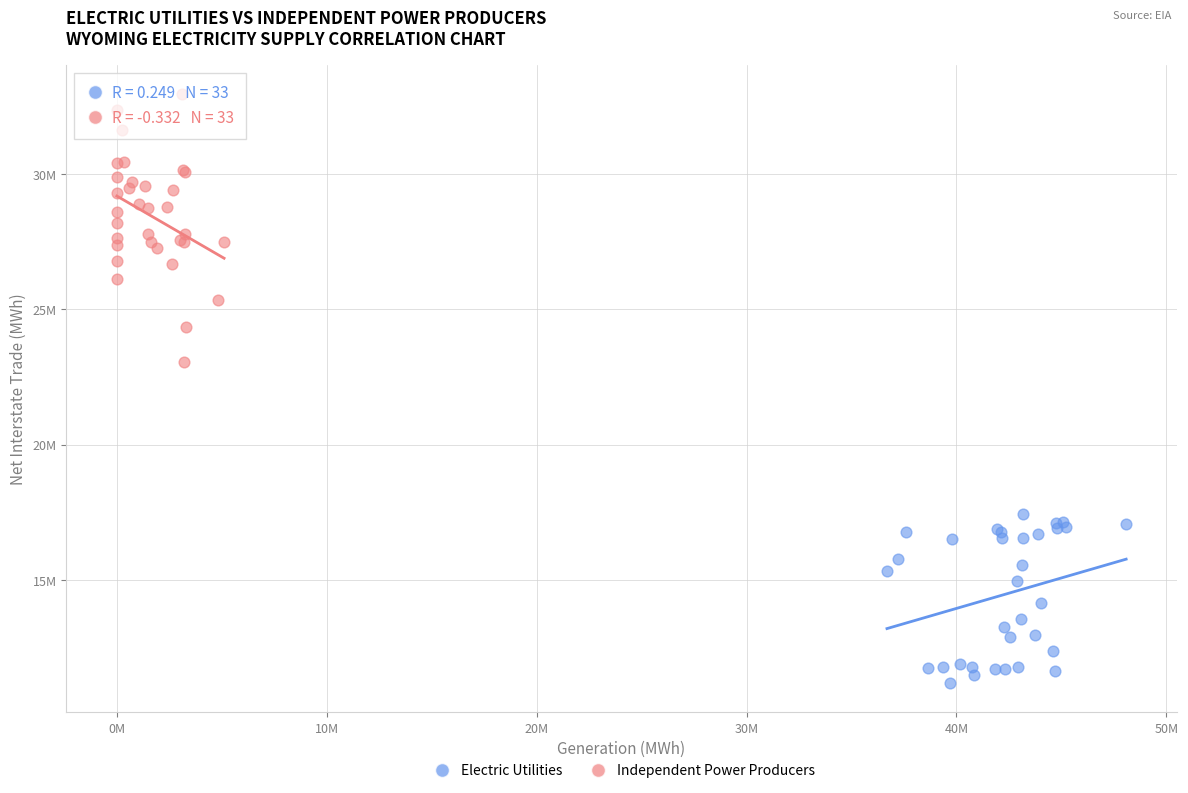

Which series has the widest spread of Y values?

Independent Power Producers